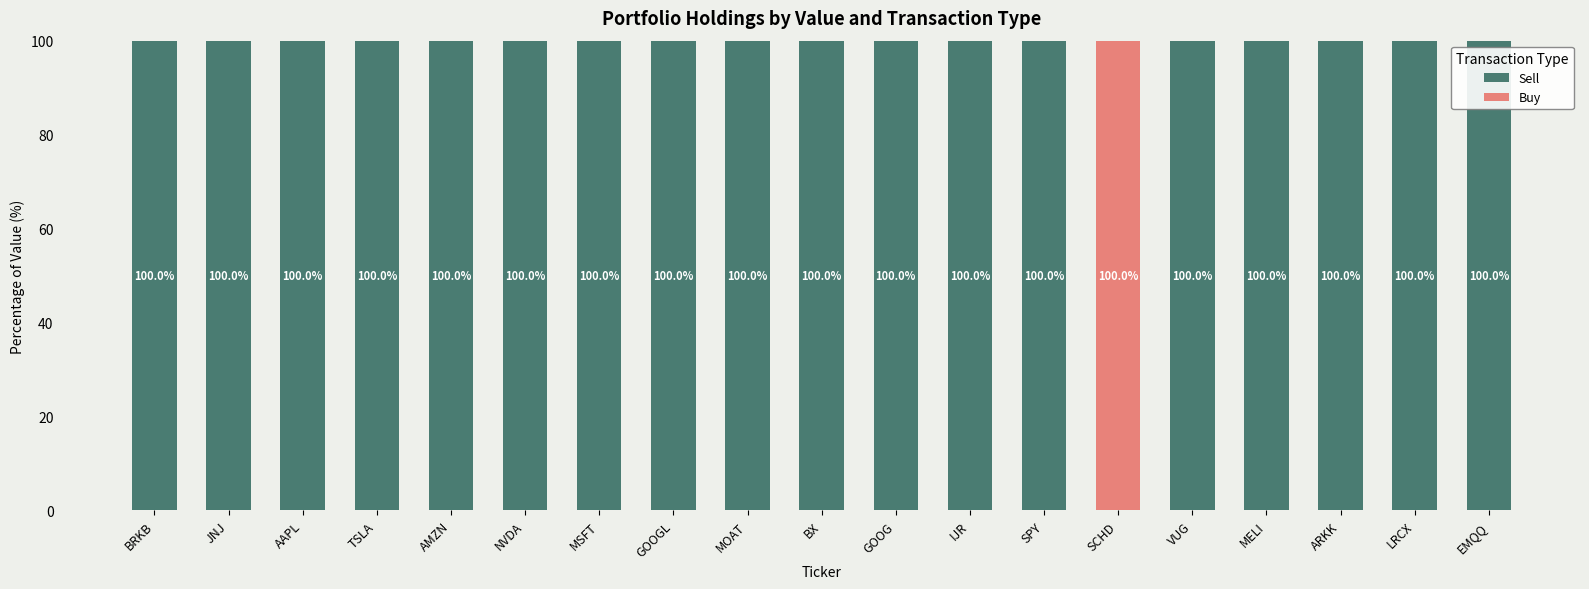

Are the bars horizontal?

No